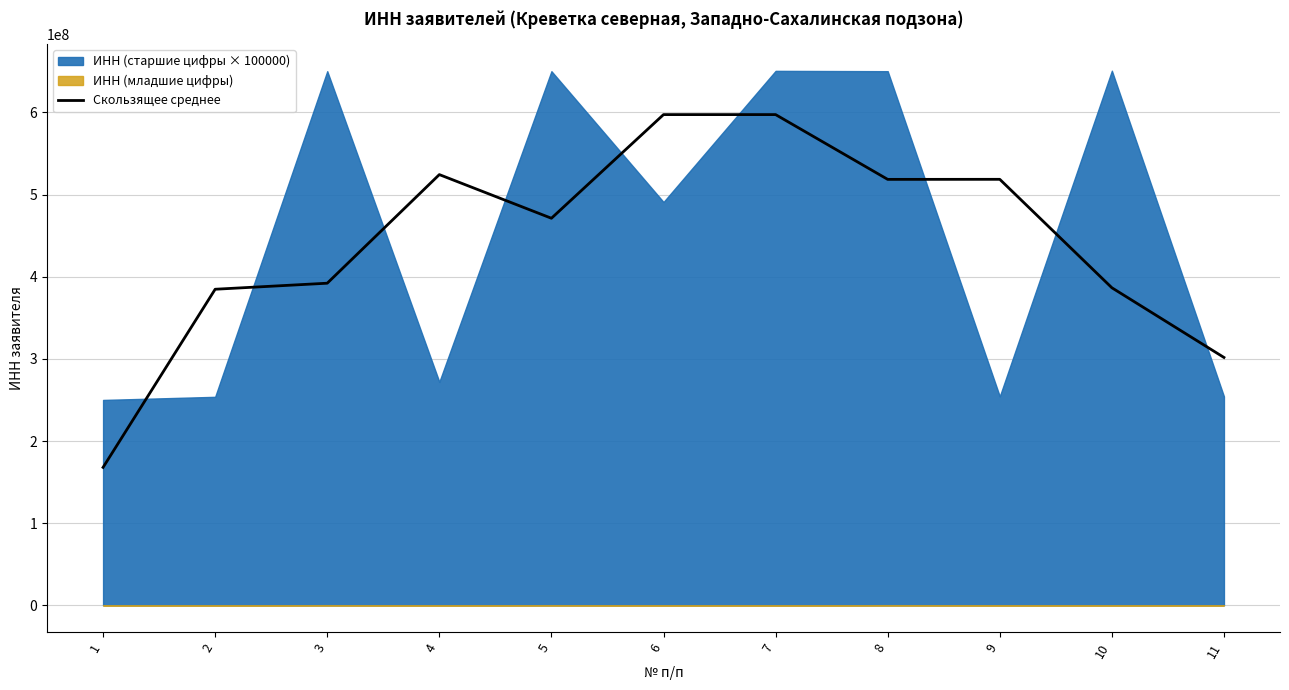

How many categories are shown in the chart?

11